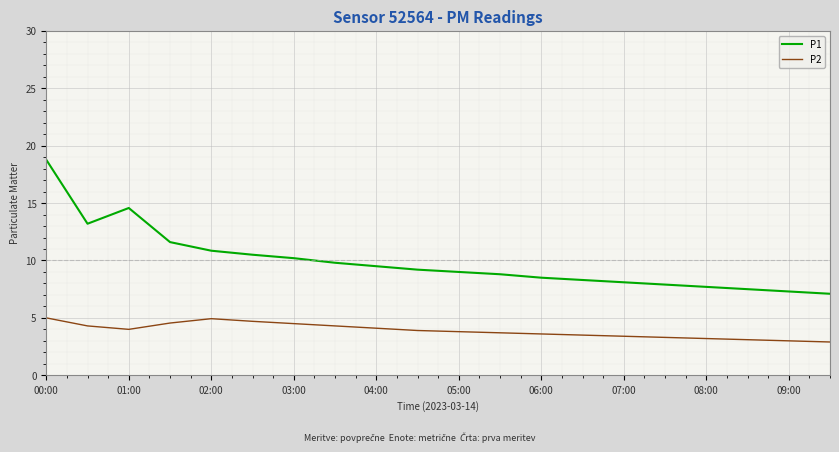

True or false: P1 and P2 intersect in this chart.

False